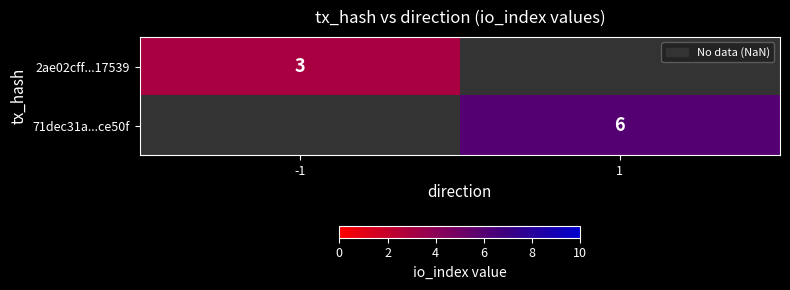

The 2ae02cff...17539 series shows 3 at -1. True or false?

True